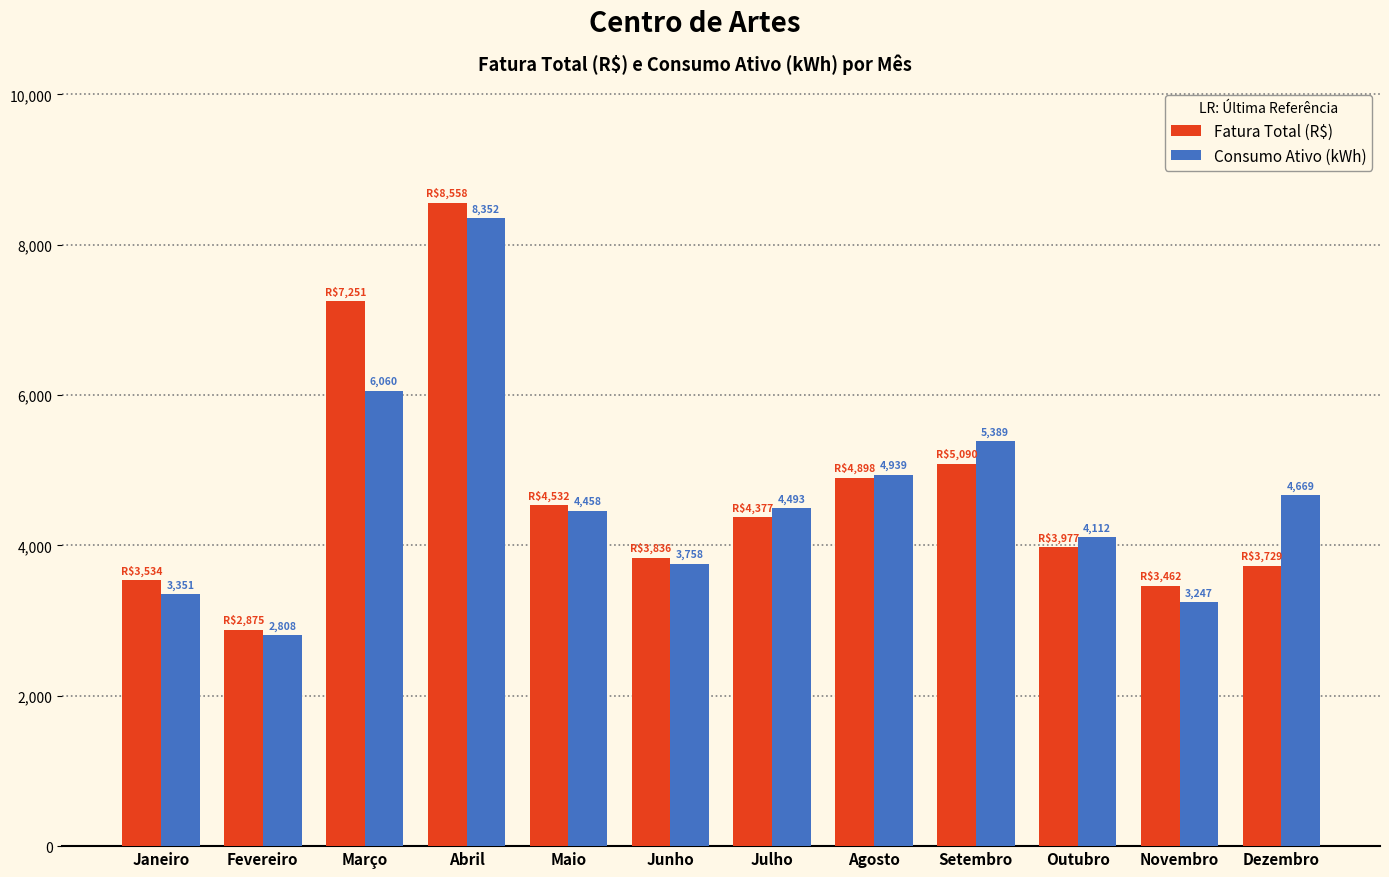

How many categories are shown in the chart?

12